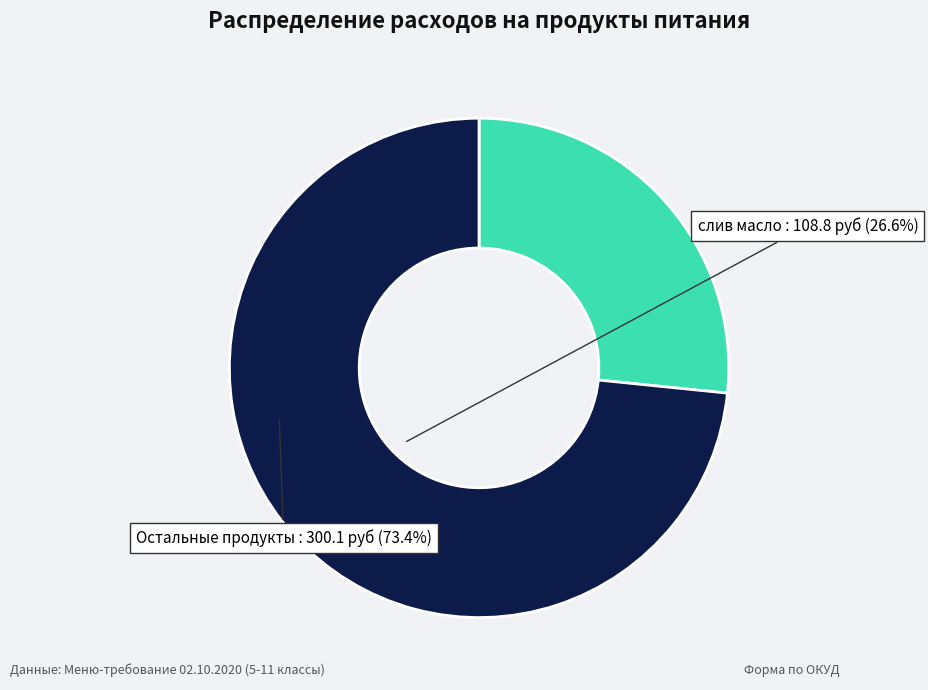

The слив масло slice represents 12% of the pie. True or false?

False